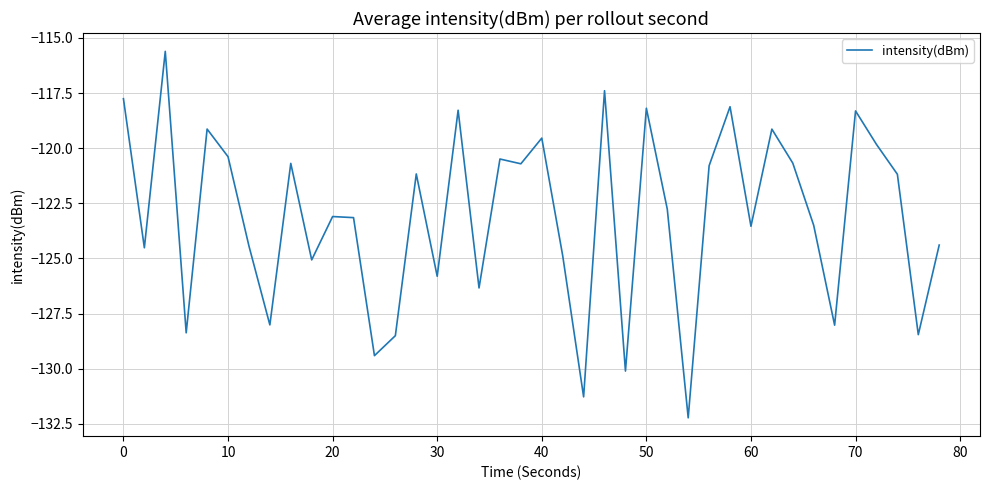

What is the minimum value shown in the chart?

-132.2